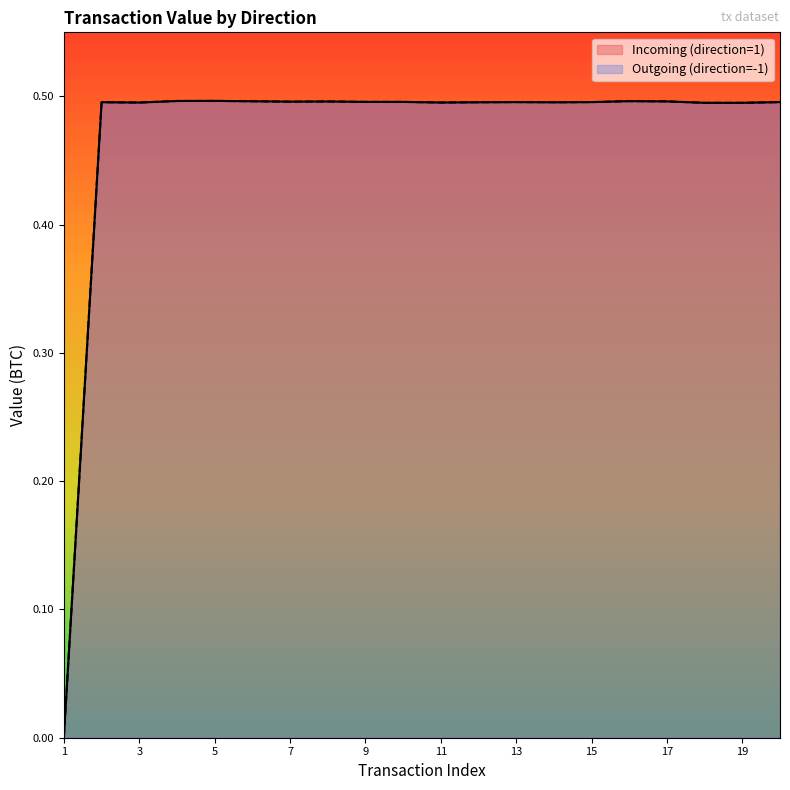

Does the chart display data point markers on the line(s)?

No